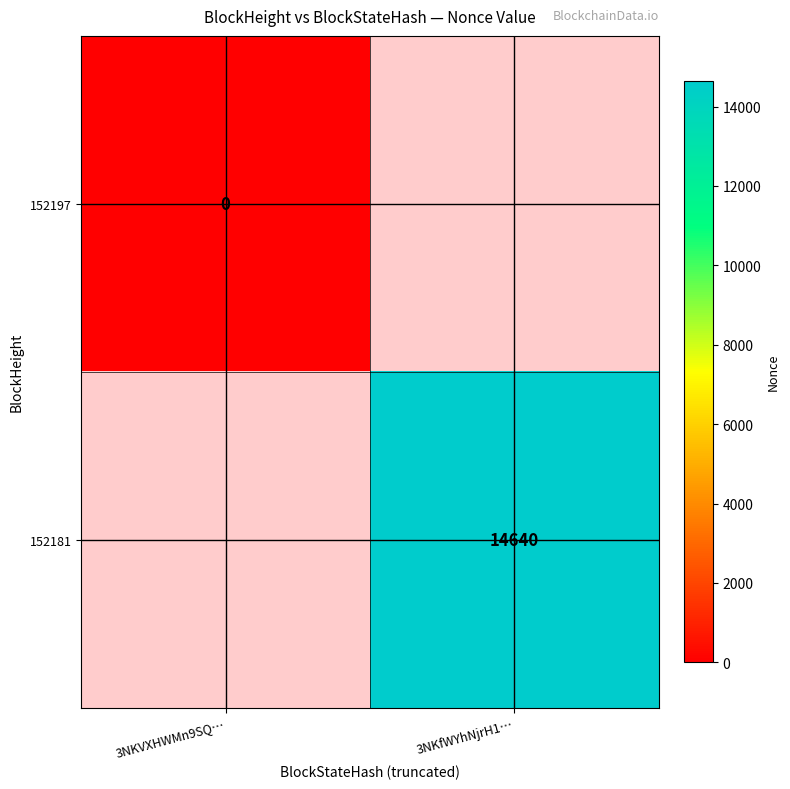

The value of 152181 at 3NKfWYhNjrH1… is 14640. True or false?

True